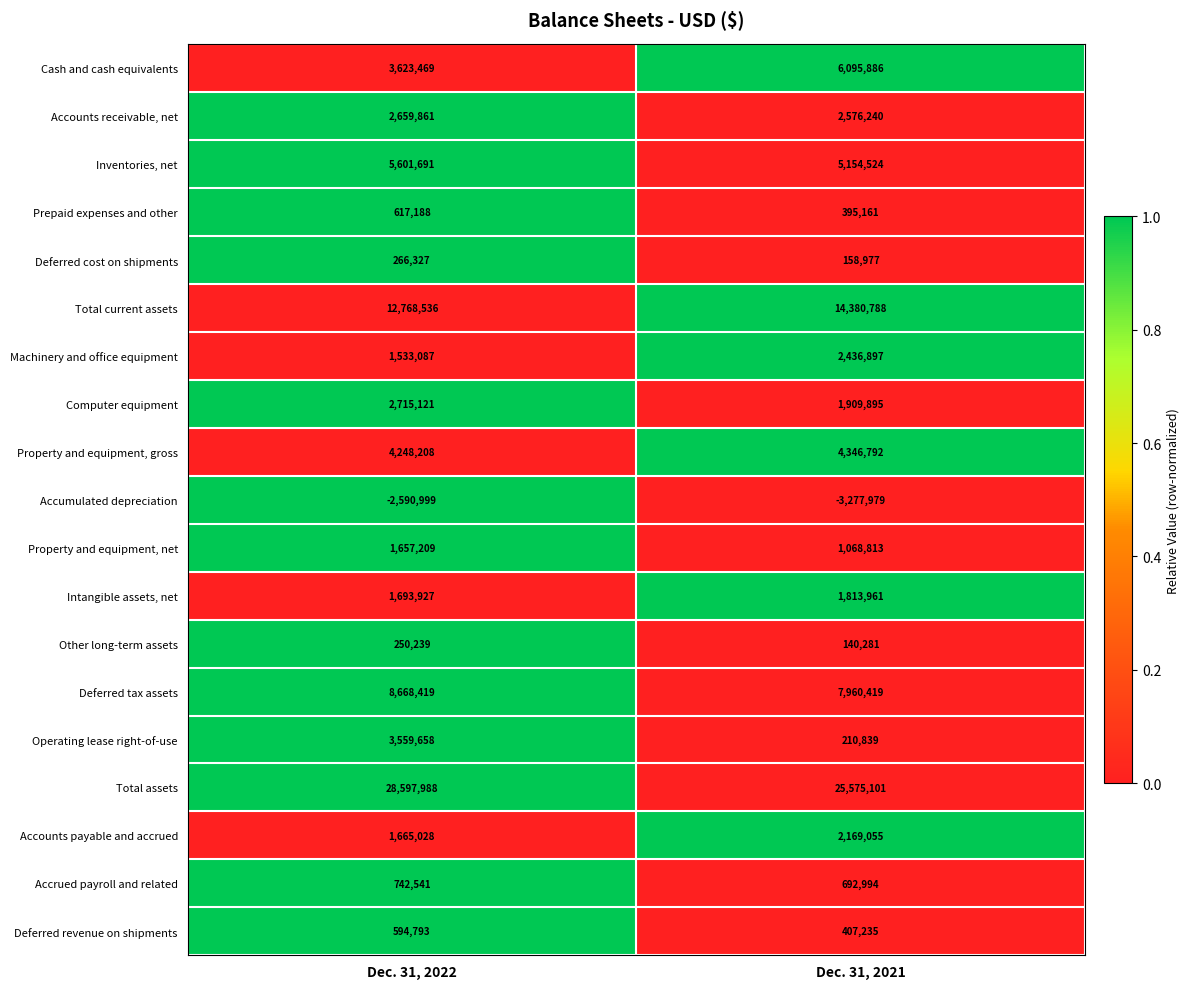

What is the sum of the Property and equipment, gross values at Dec. 31, 2021 and Dec. 31, 2022?

8595000